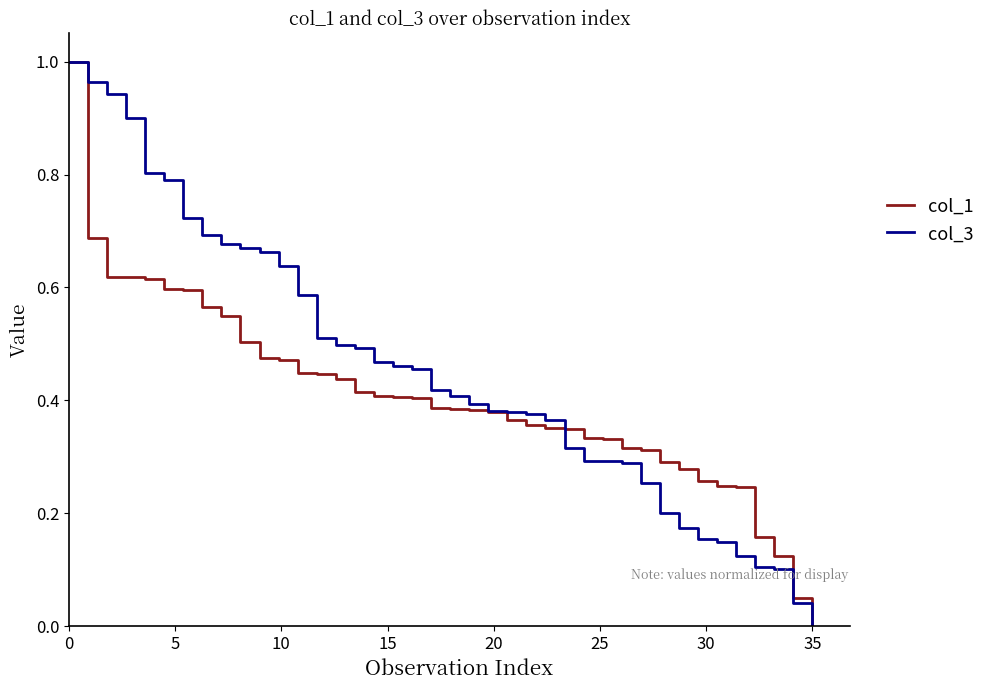

List the series in order of their overall mean, highest first.

col_3, col_1